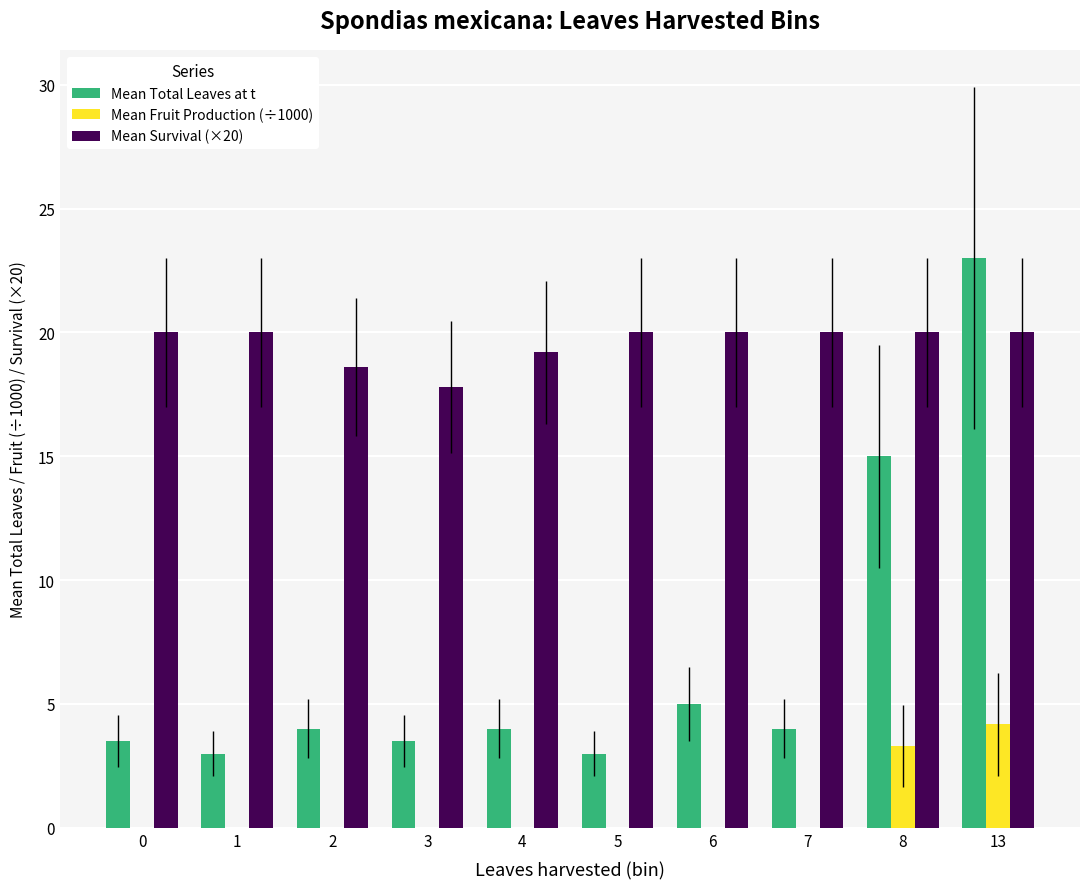

What is the sum of the Mean Survival (×20) values at 3 and 13?

37.8